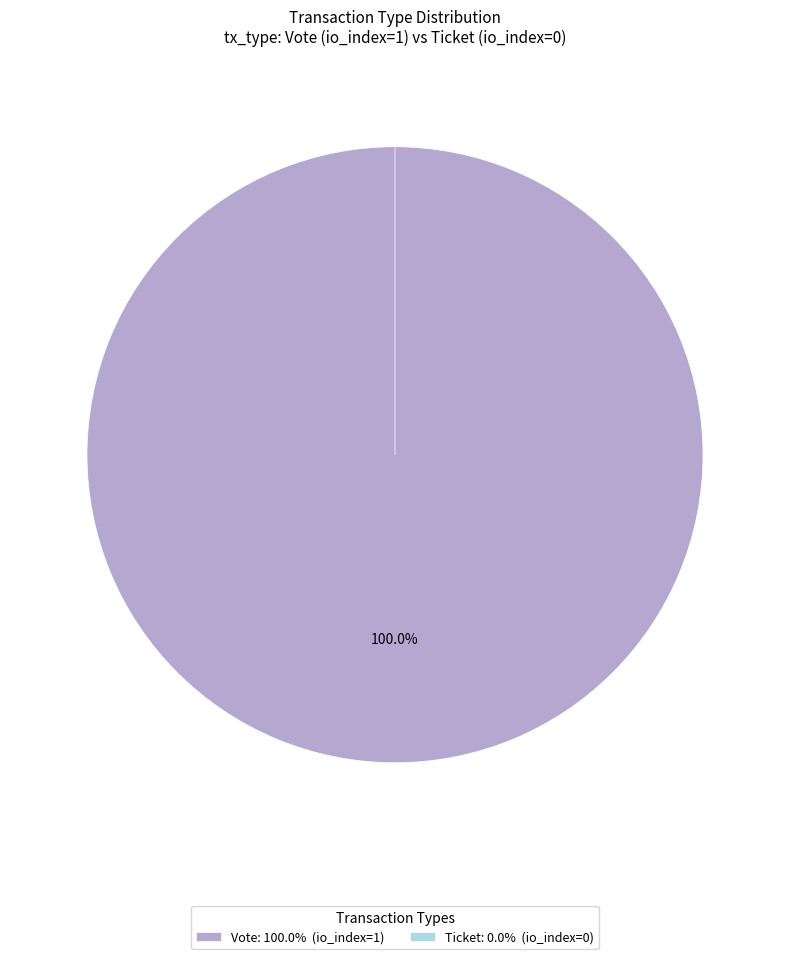

Which category accounts for the majority?

Vote